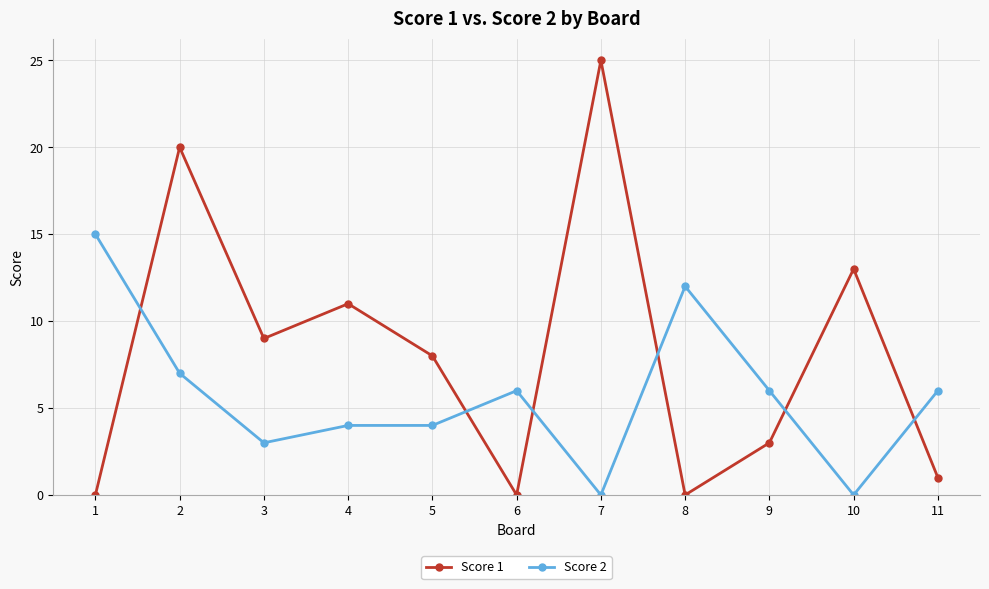

Reading left to right, extract all data points from this chart.

Score 1: 0	20	9	11	8	0	25	0	3	13	1
Score 2: 15	7	3	4	4	6	0	12	6	0	6